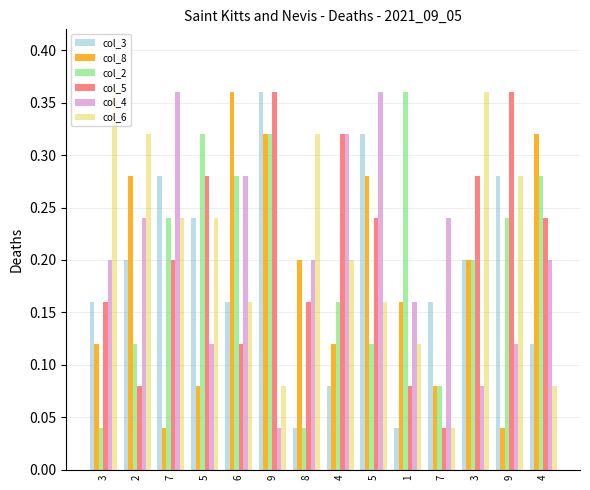

Are the bars grouped side by side (vs. stacked)?

Yes